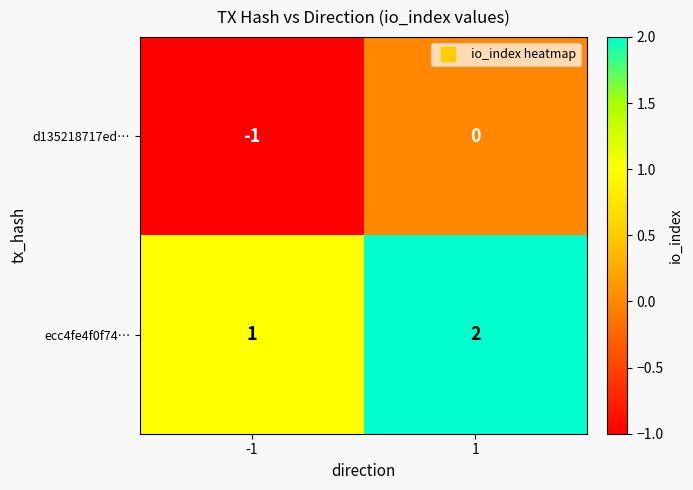

What is the smallest value displayed?

-1